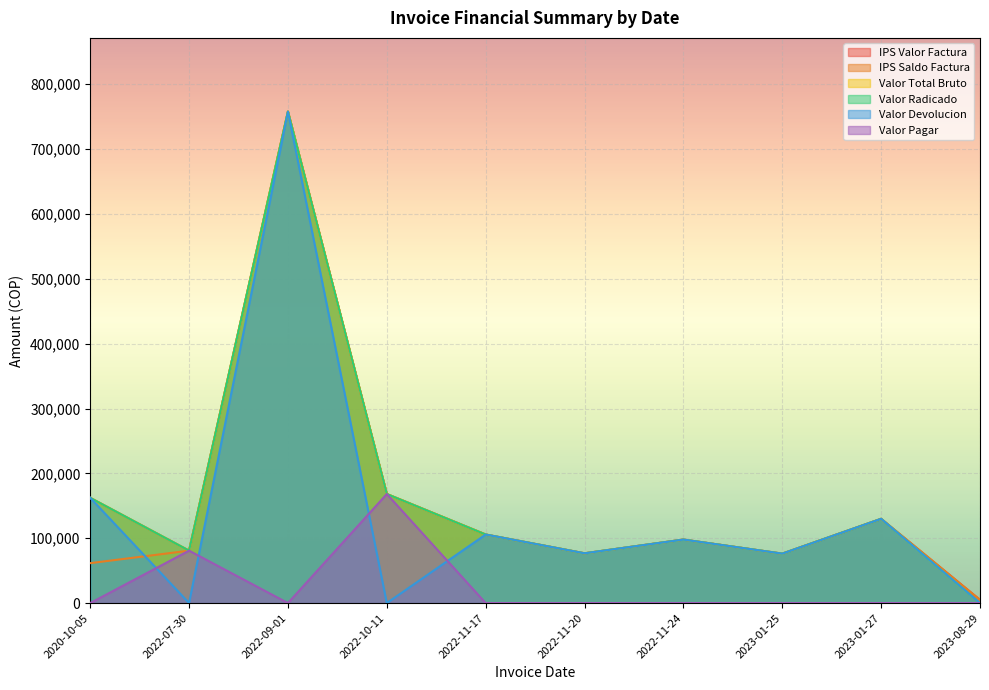

Which series has the widest spread of values?

Valor Total Bruto